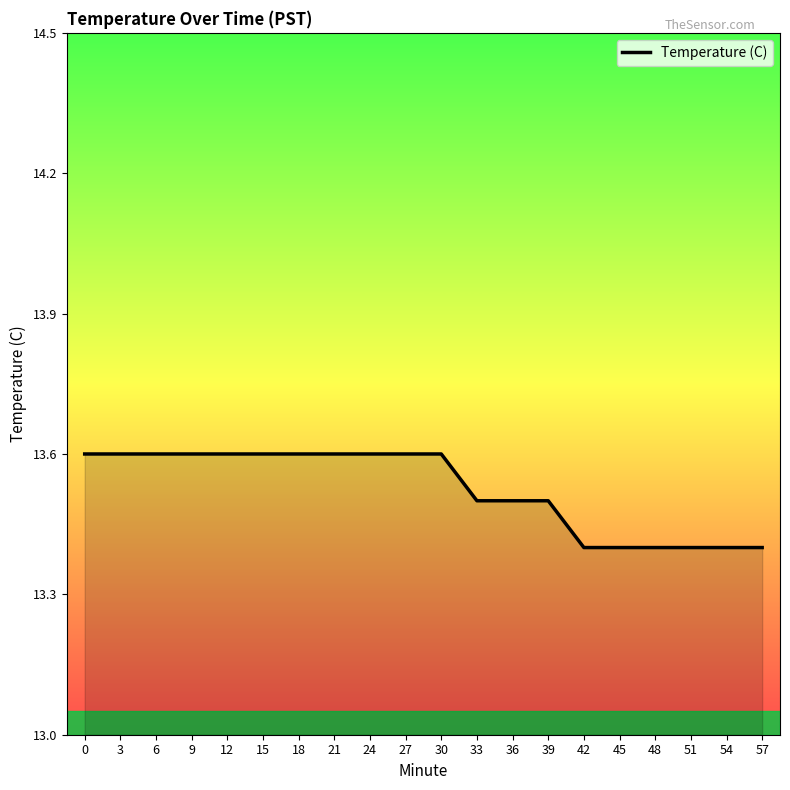

What is the sum of the values at 6 and 27?

27.2